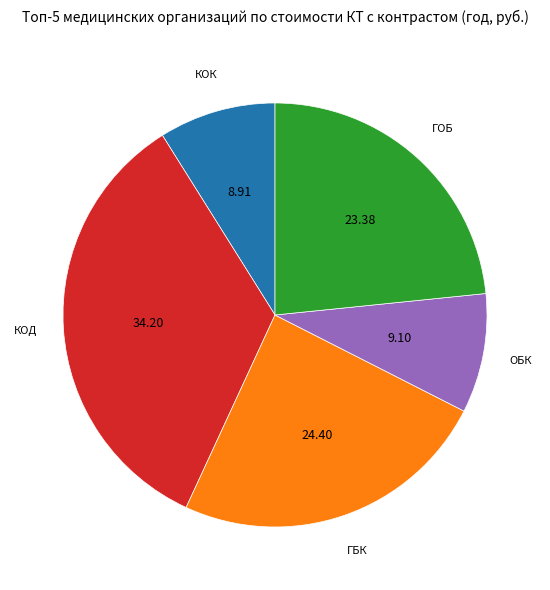

Is there any slice that represents more than half of the pie?

No